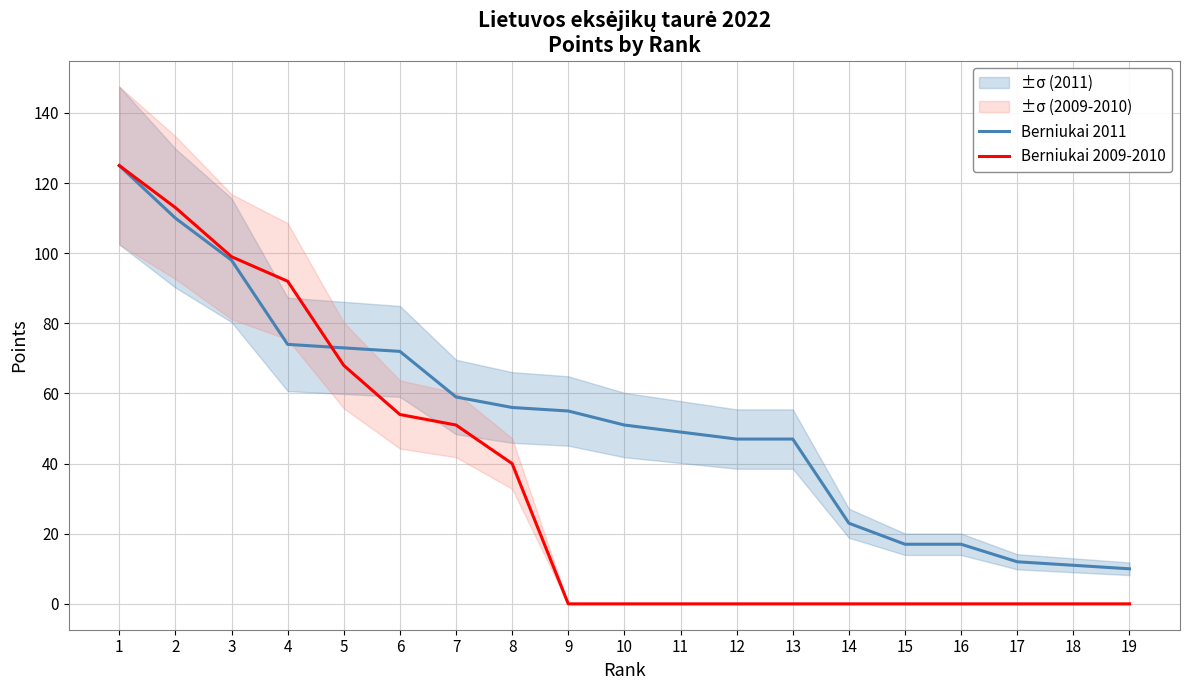

Between which two adjacent categories do Berniukai 2011 and Berniukai 2009-2010 first intersect?

4 and 5